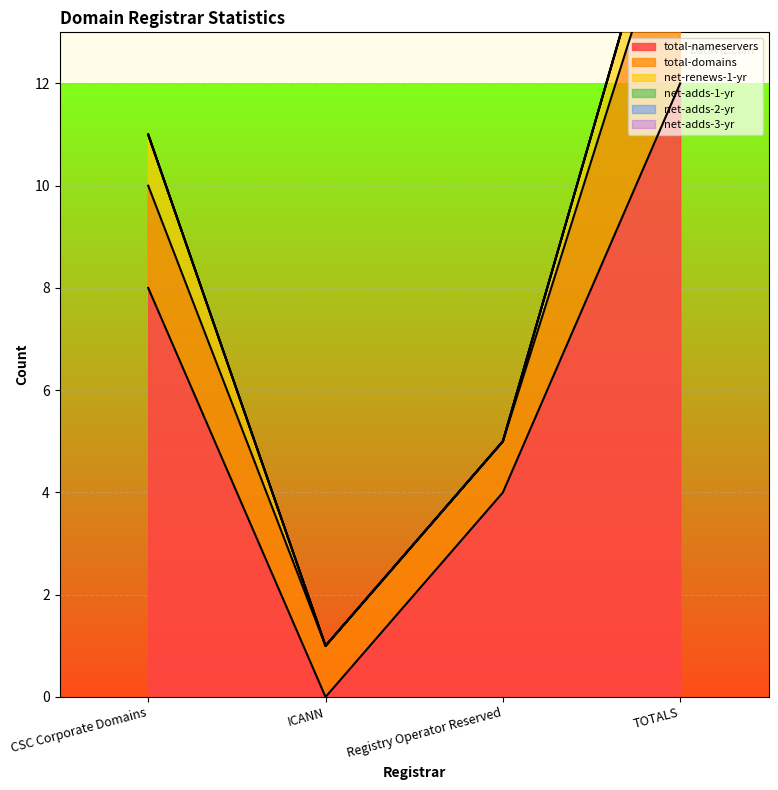

What are all the series names shown in the legend?

total-nameservers, total-domains, net-renews-1-yr, net-adds-1-yr, net-adds-2-yr, net-adds-3-yr